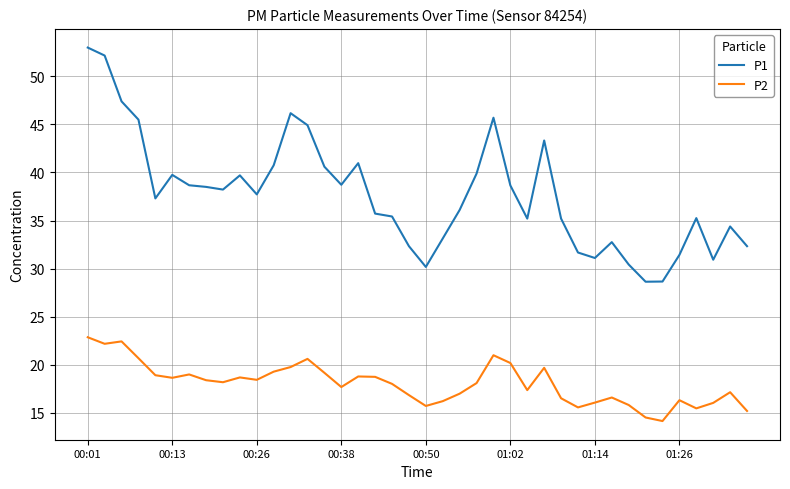

True or false: P1 and P2 intersect in this chart.

False